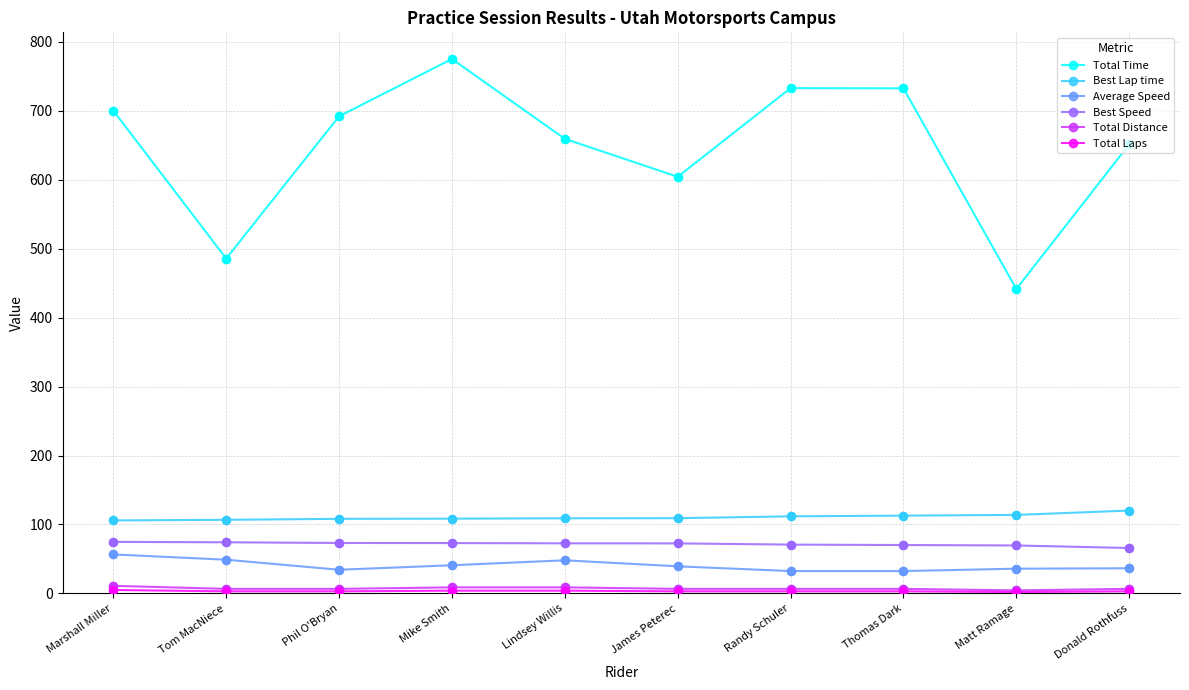

Is the value of Best Lap time at Matt Ramage greater than the value of Total Distance at Marshall Miller?

Yes